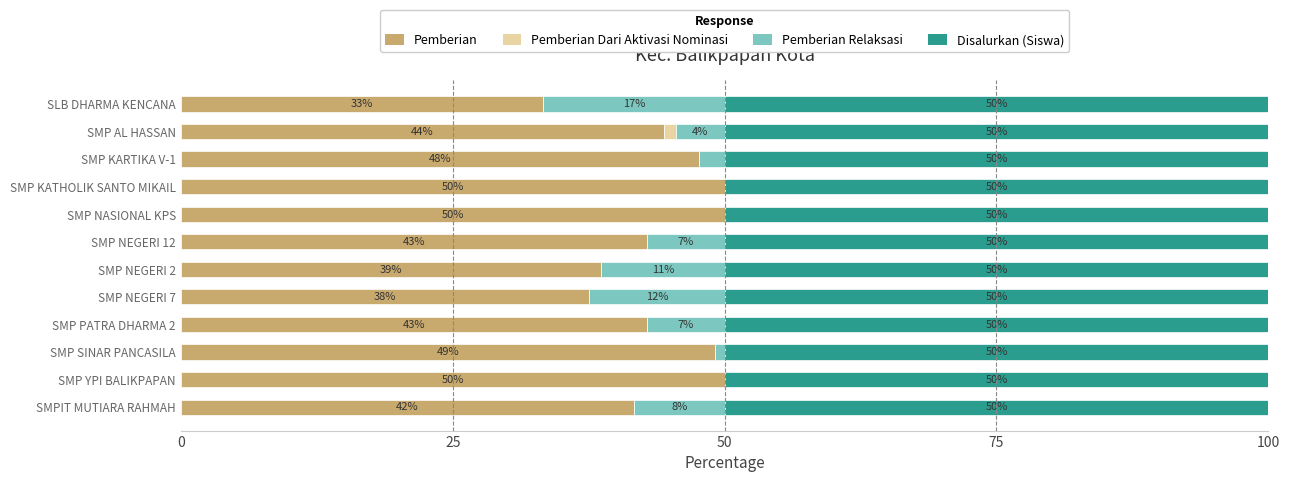

What is the maximum value for Pemberian?

50.0